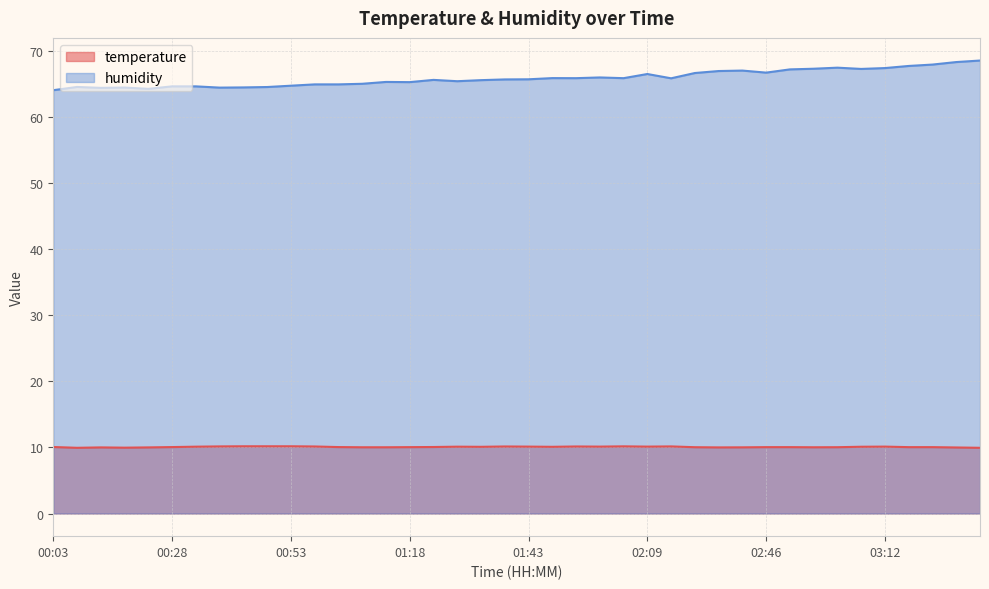

What position from the left is 03:07?

35